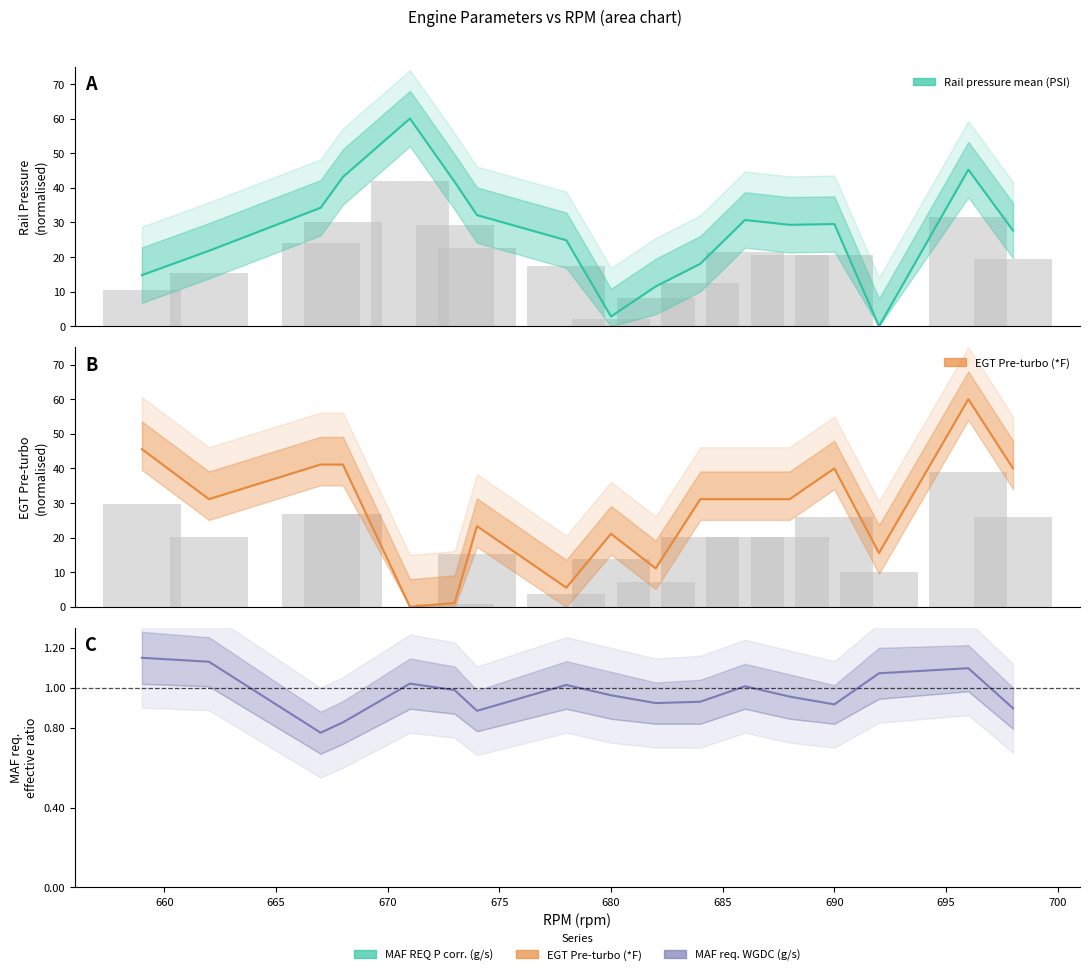

What is the maximum value shown in the chart?

60.0